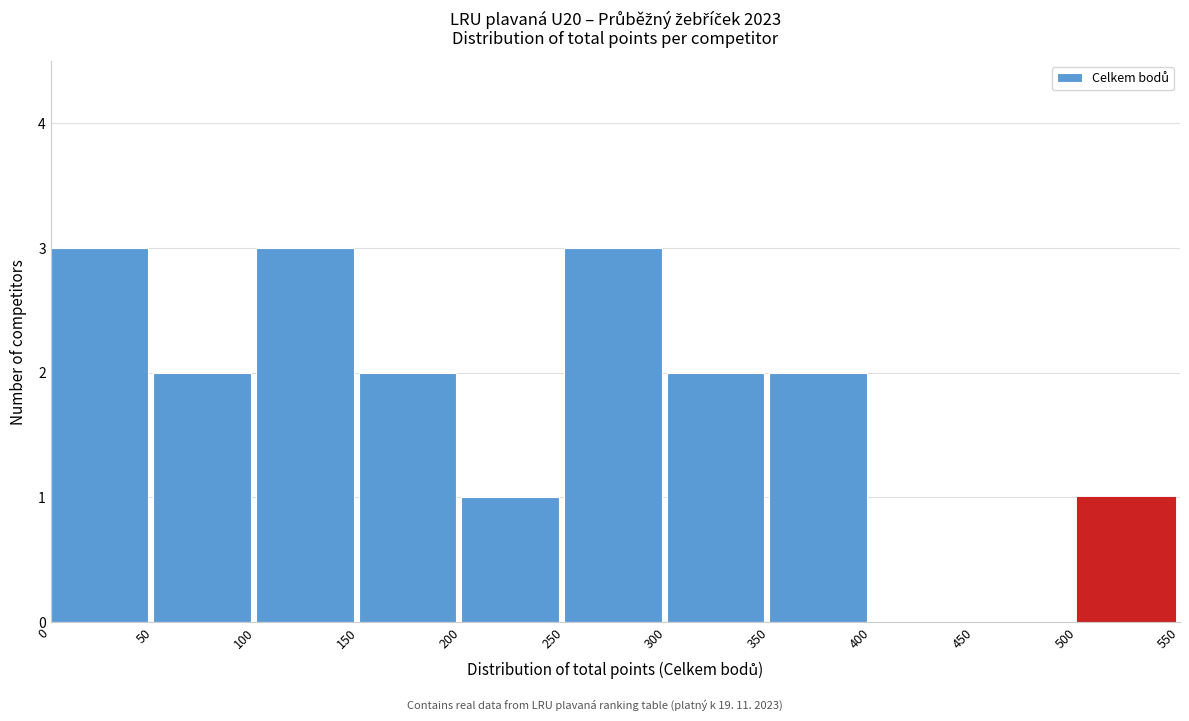

Reading left to right, list every bar in this chart as the range it spans on the x-axis followed by its height. The values are not printed on the chart, so give them approximately, as read against the axis.

0 to 50: 3
50 to 100: 2
100 to 150: 3
150 to 200: 2
200 to 250: 1
250 to 300: 3
300 to 350: 2
350 to 400: 2
400 to 450: 0
450 to 500: 0
500 to 550: 1